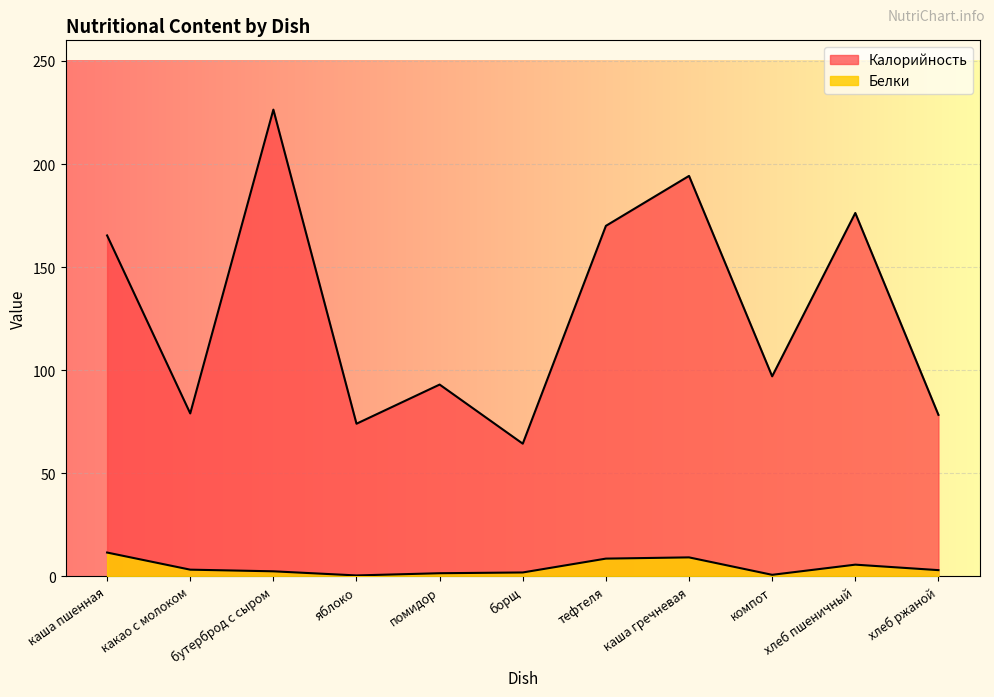

True or false: Белки and Калорийность intersect in this chart.

False